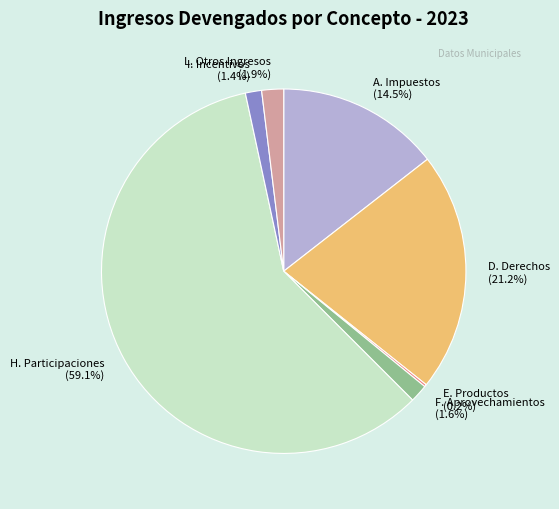

How much of the chart is everything except A. Impuestos?

85.5%